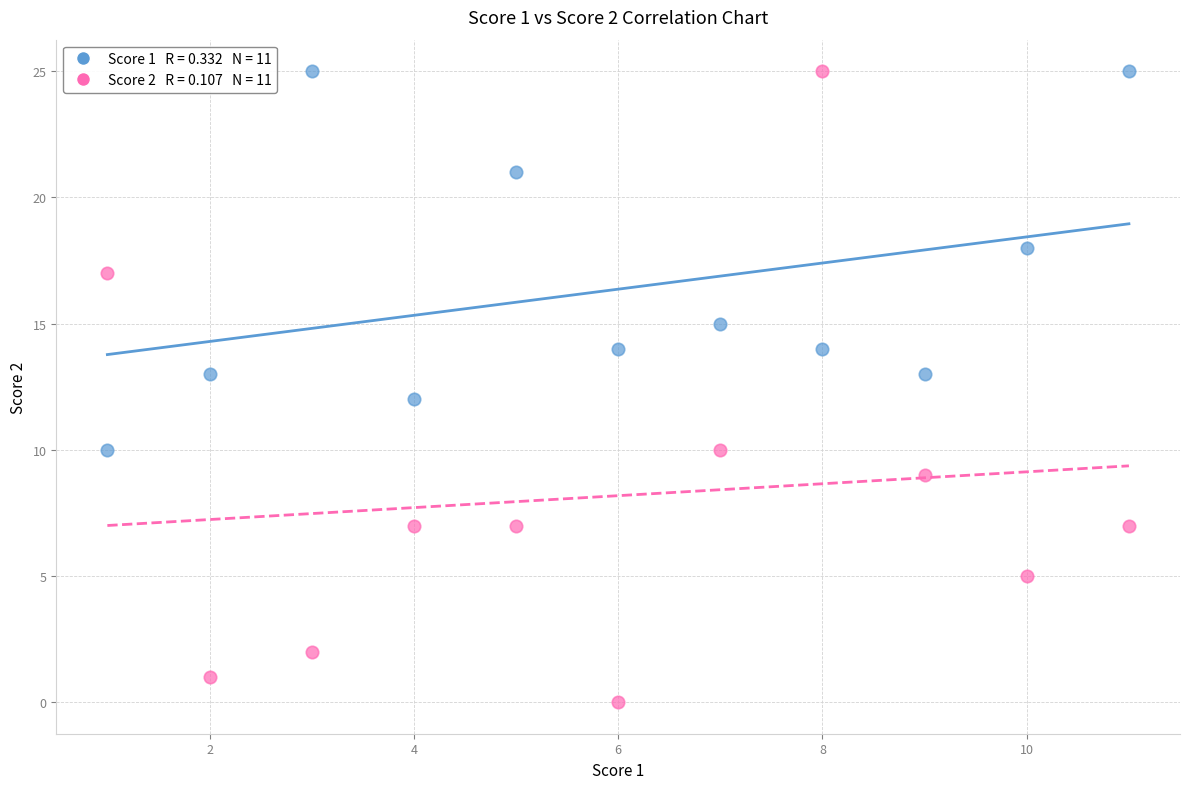

Across all data points, what is the range of Y values (max minus min)?

25